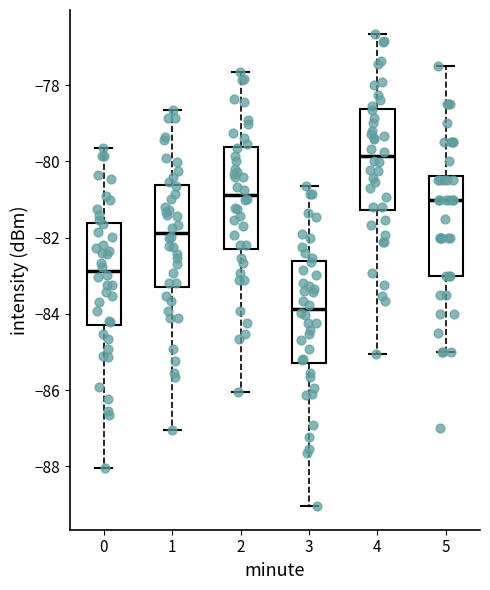

Which box's median line is the highest?

4